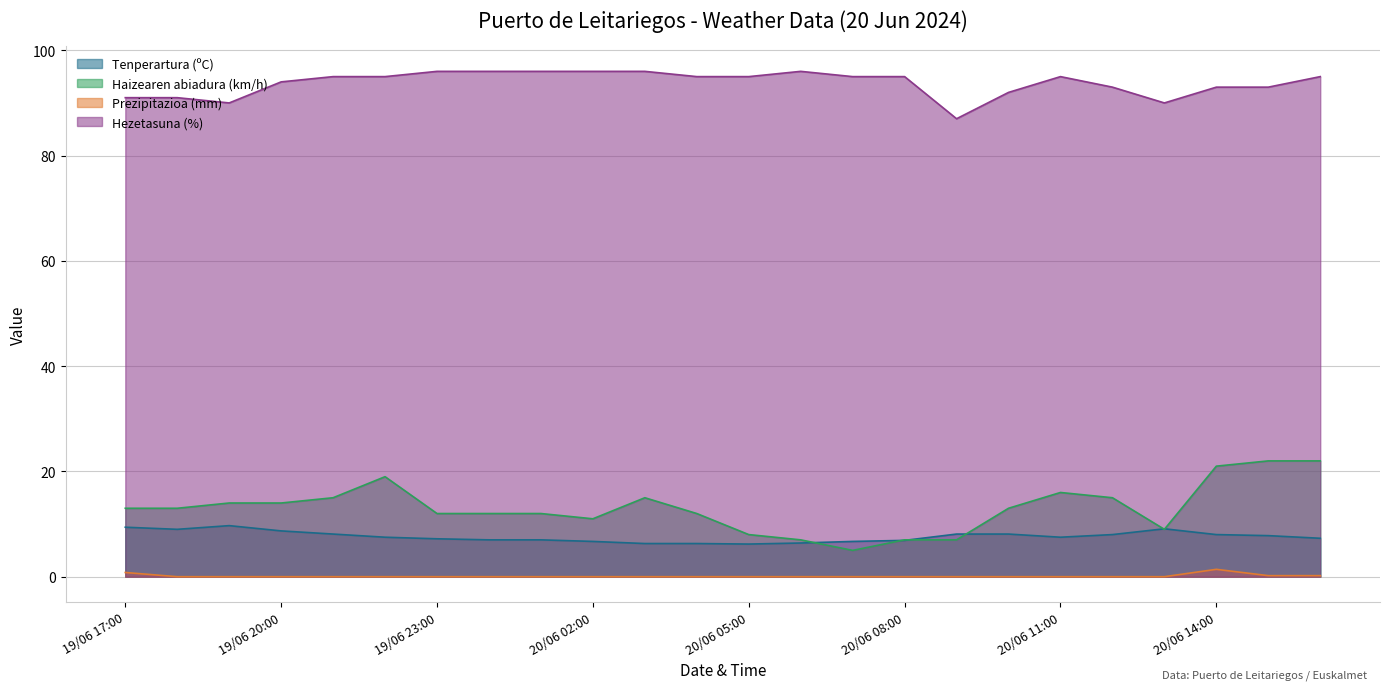

Which category has the highest value across all series?

19/06 23:00